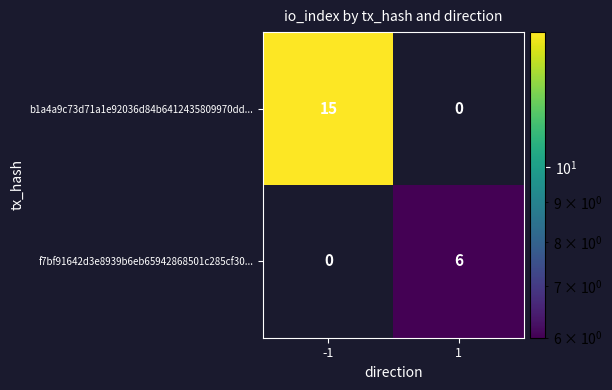

What is the maximum value for b1a4a9c73d71a1e92036d84b6412435809970dd...?

15